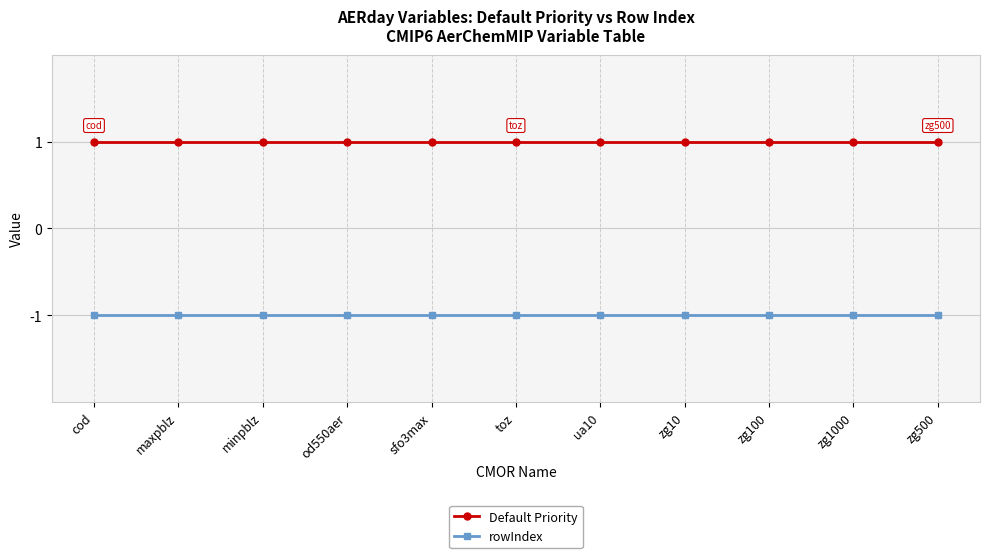

Which series has the largest total across all categories?

Default Priority